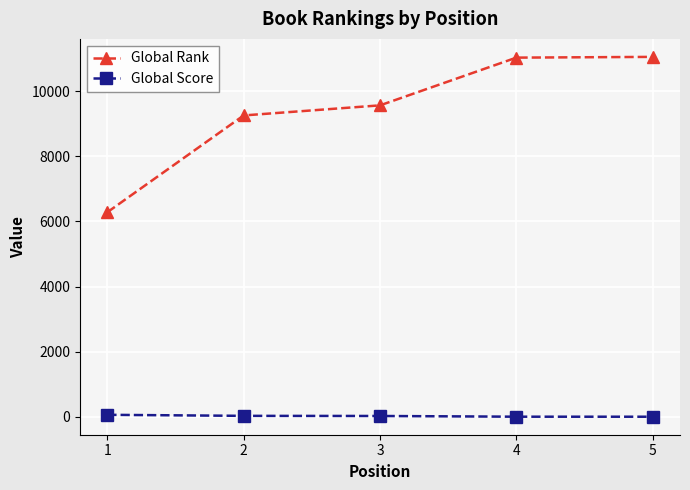

Rank the series by their maximum value, from lowest to highest.

Global Score, Global Rank